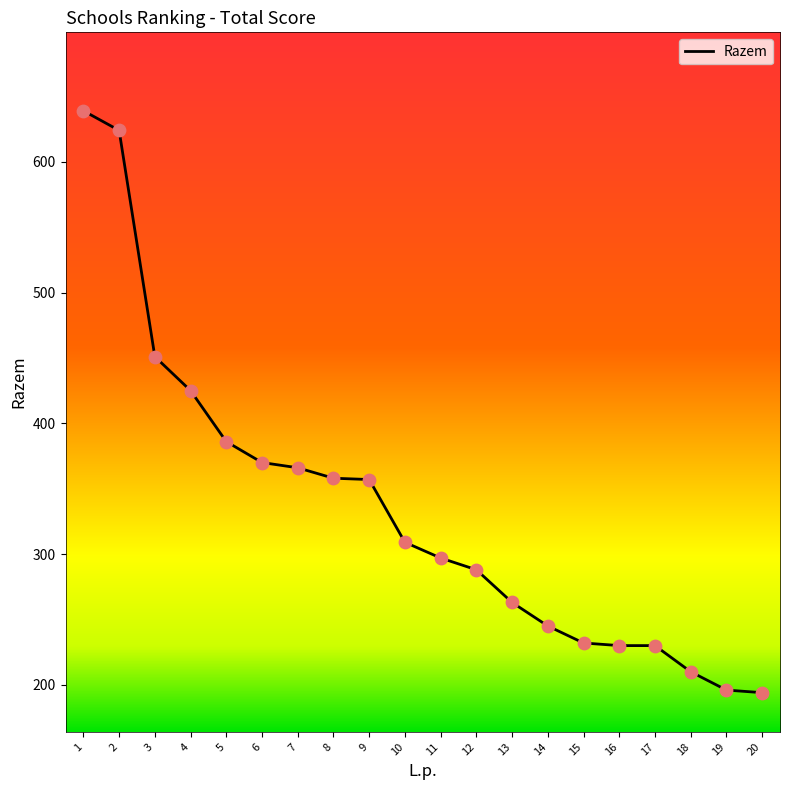

What is the change in value from 2 to 20?

-430